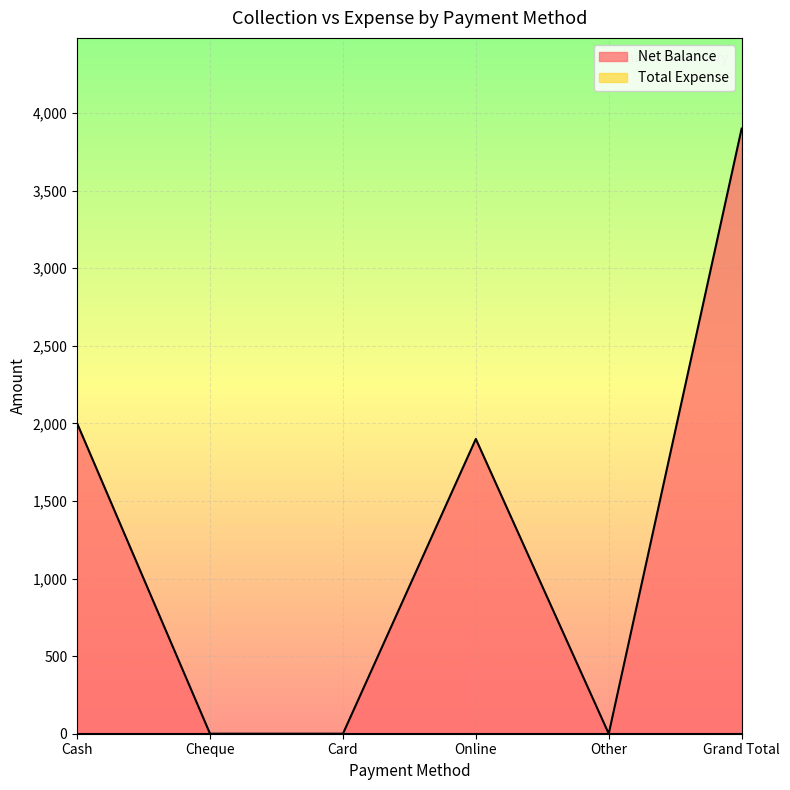

Between Cheque and Grand Total, which is larger?

Grand Total